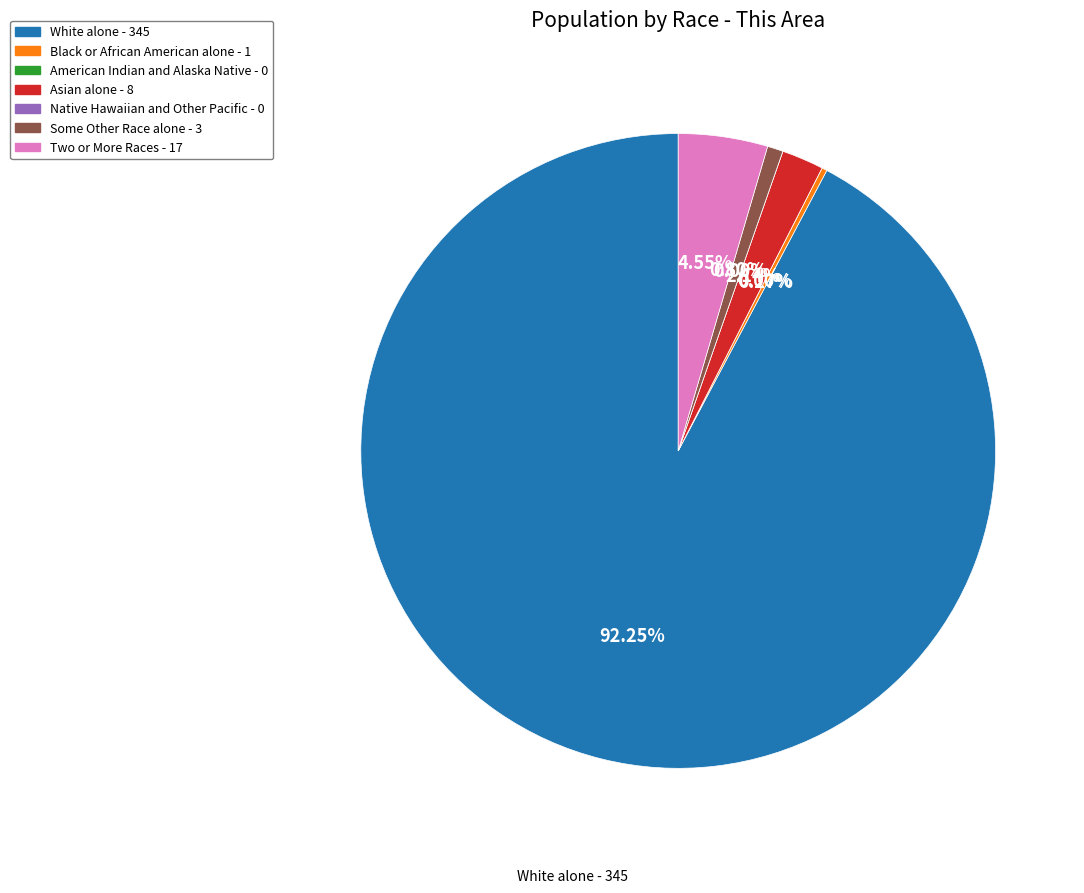

To the nearest percent, what is the difference between the Native Hawaiian and Other Pacific and Asian alone slice percentages?

2%